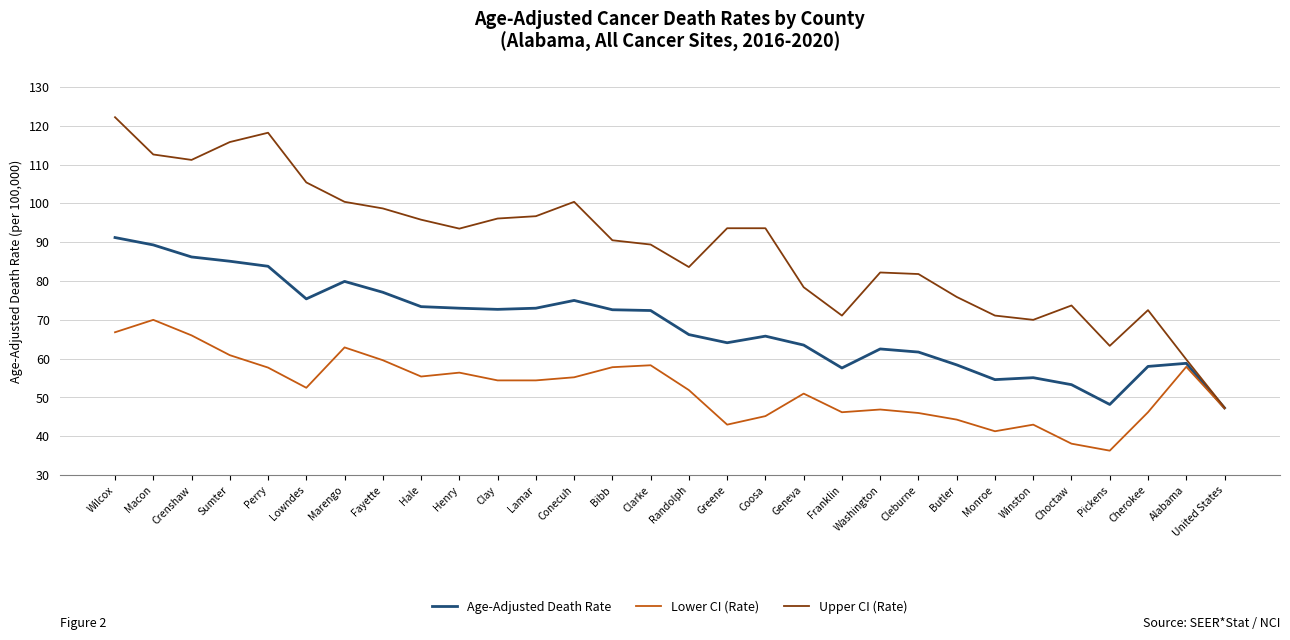

The value of Upper CI (Rate) at Choctaw is 17.9. True or false?

False